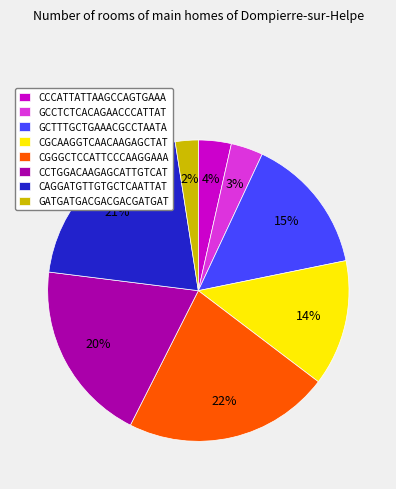

Combined, do GATGATGACGACGACGATGAT and CGCAAGGTCAACAAGAGCTAT account for over 50%?

No